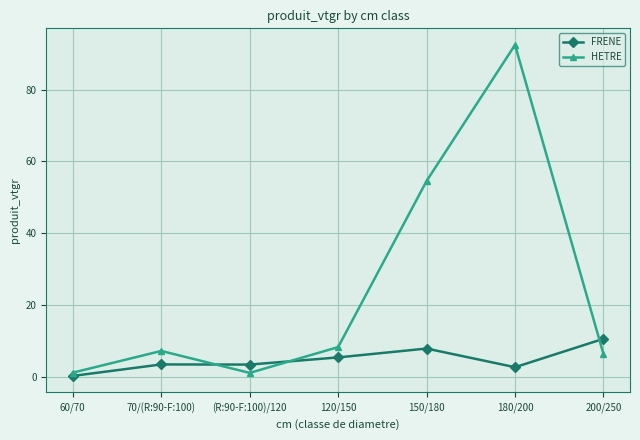

What is the total value across all series at 150/180?

62.4